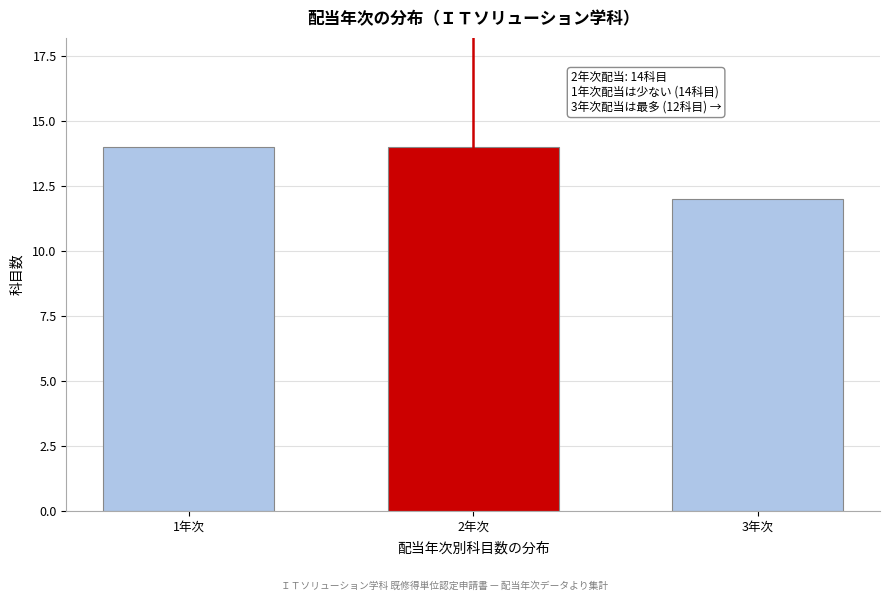

Reading left to right, extract all data points from this chart.

14	14	12